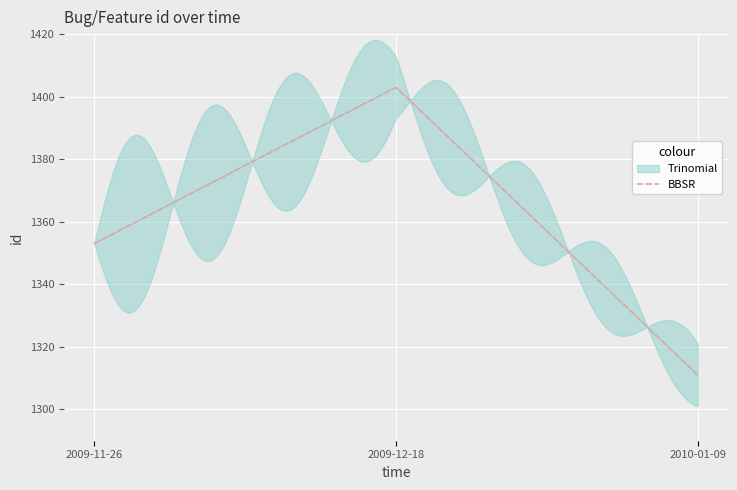

What is the label of the 1st point from the left?

2009-11-26